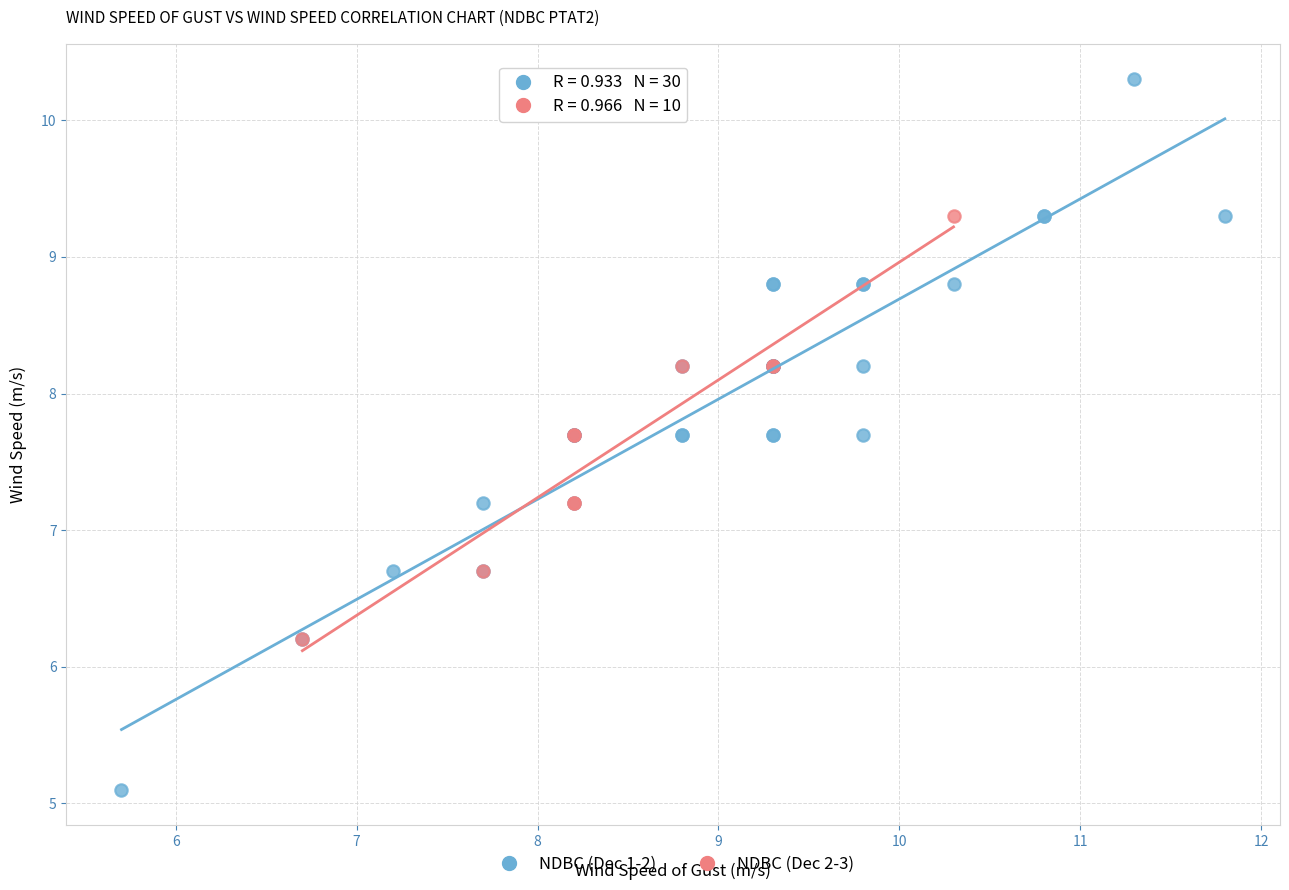

Which series has the widest spread of Y values?

NDBC (Dec 1-2)